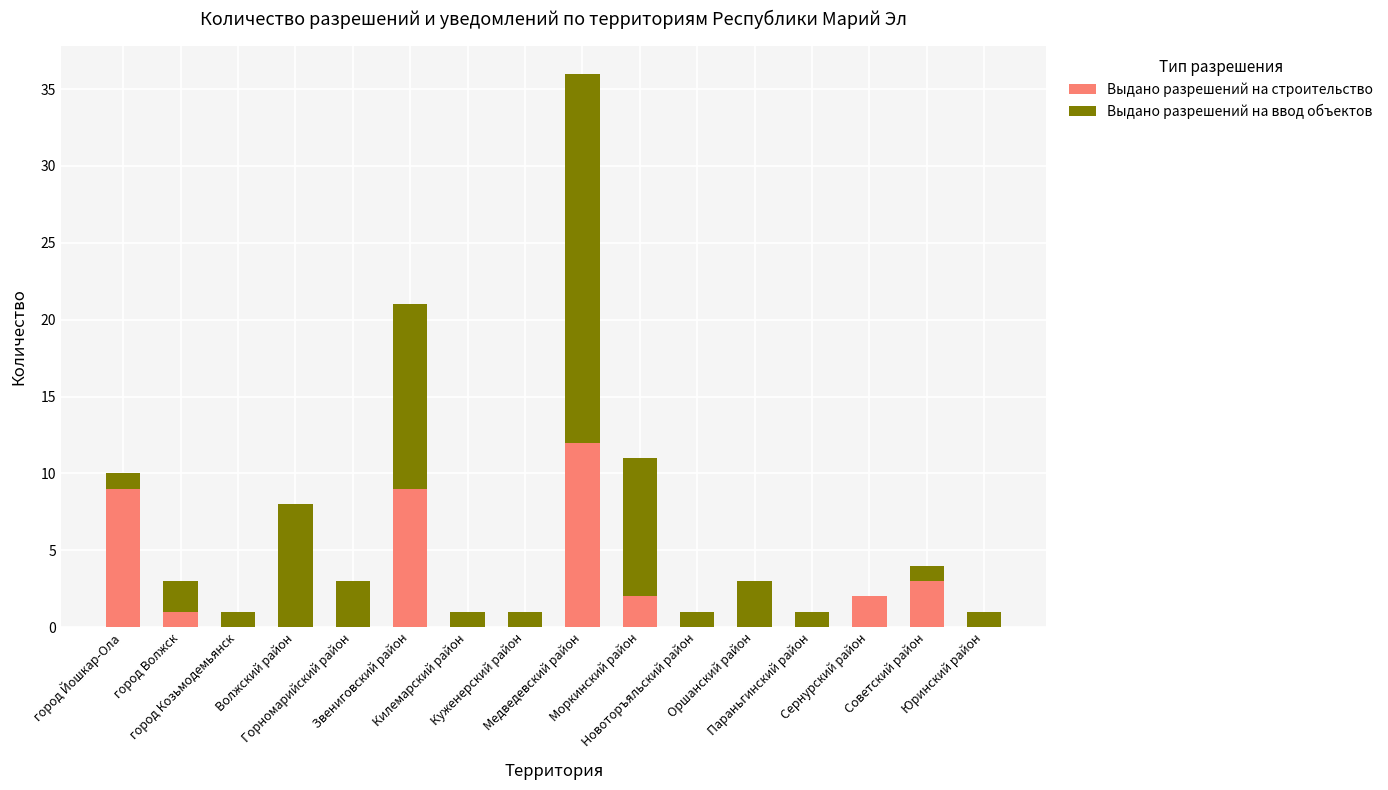

Count the number of data series in this chart.

2